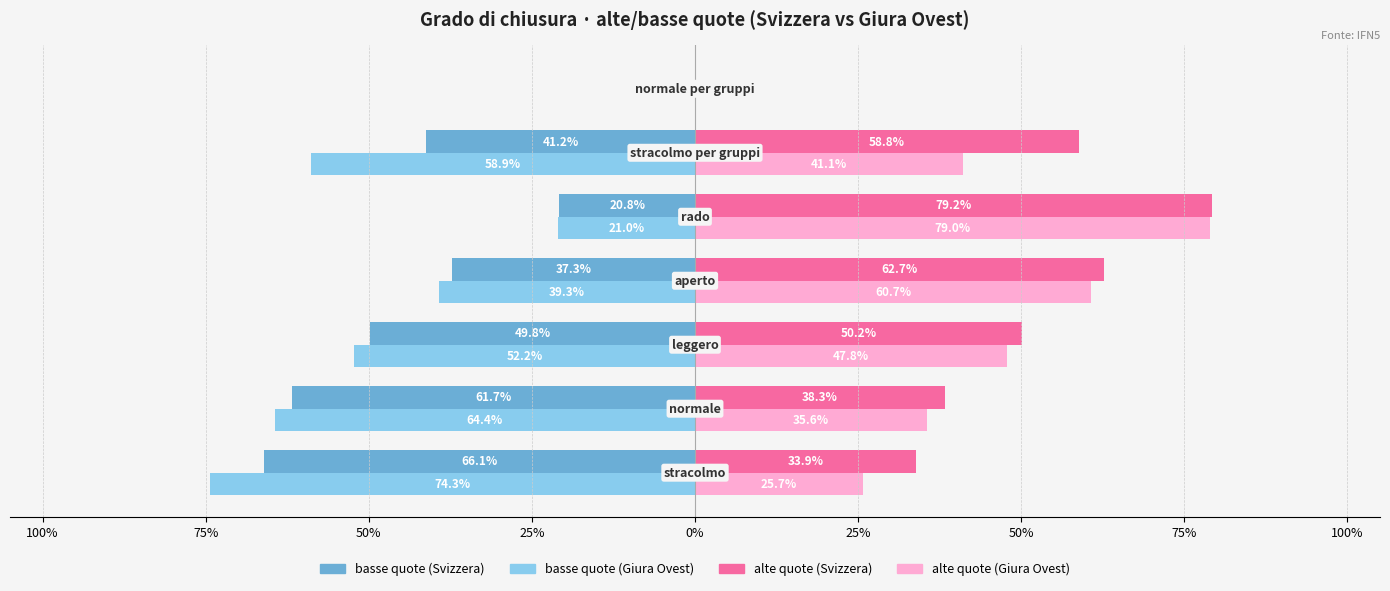

What is the maximum value shown in the chart?

79.2